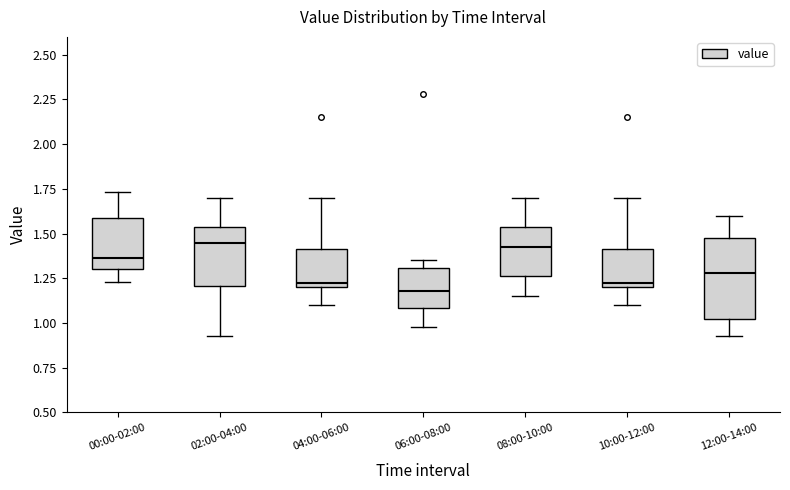

Comparing the boxes themselves (not the whiskers), which one is the tallest?

12:00-14:00